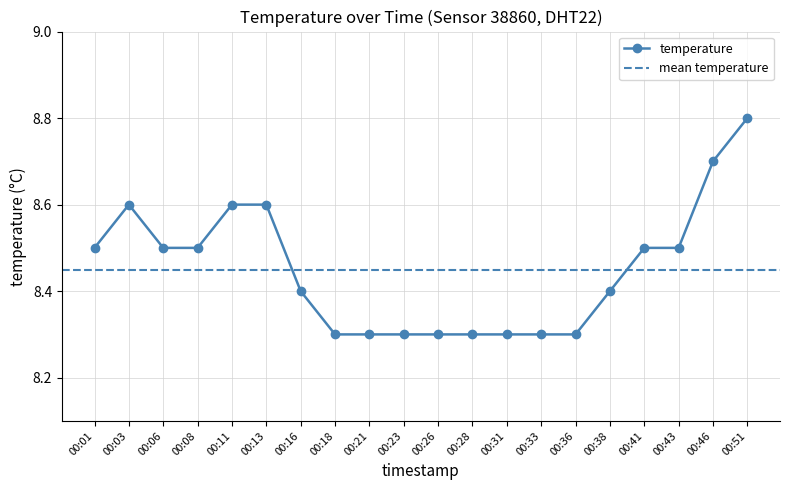

What is the maximum value shown in the chart?

8.8